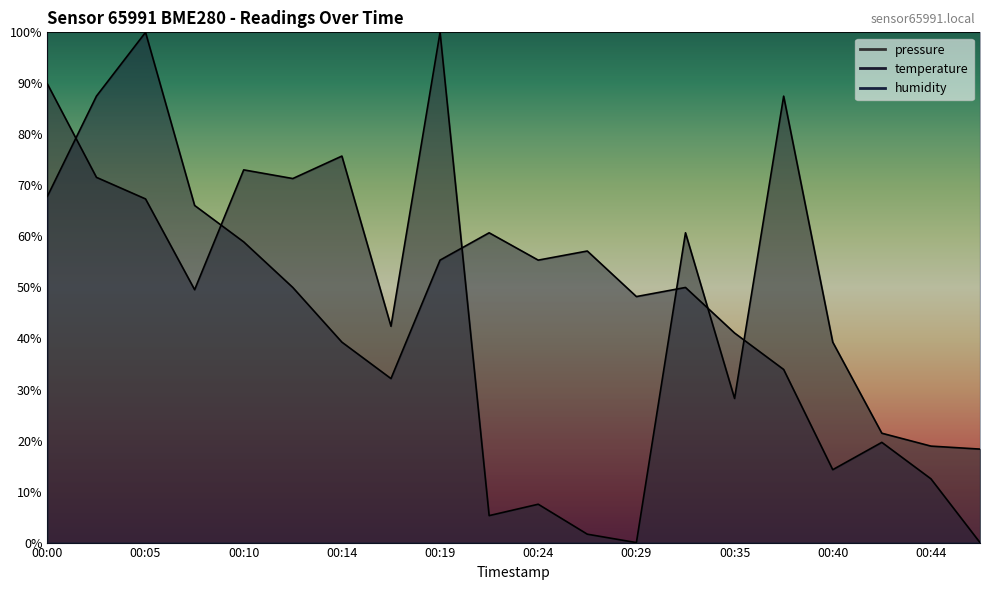

What is the average value of the temperature series?

47.5